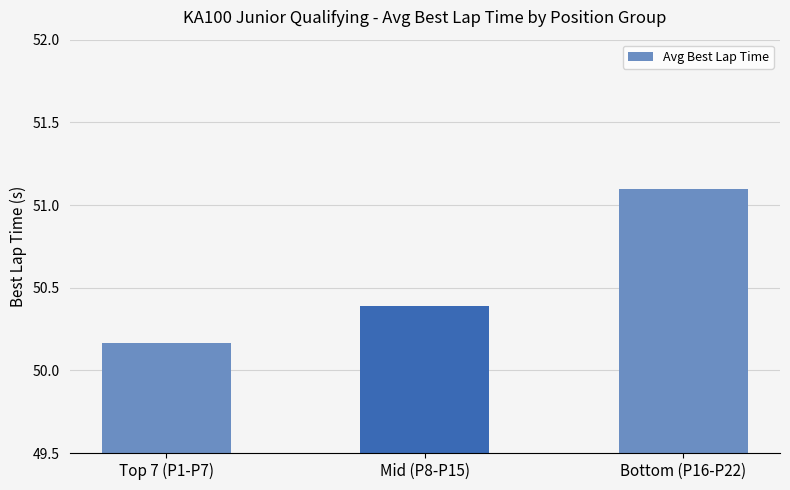

At which label is the value closest to 50?

Top 7 (P1-P7)